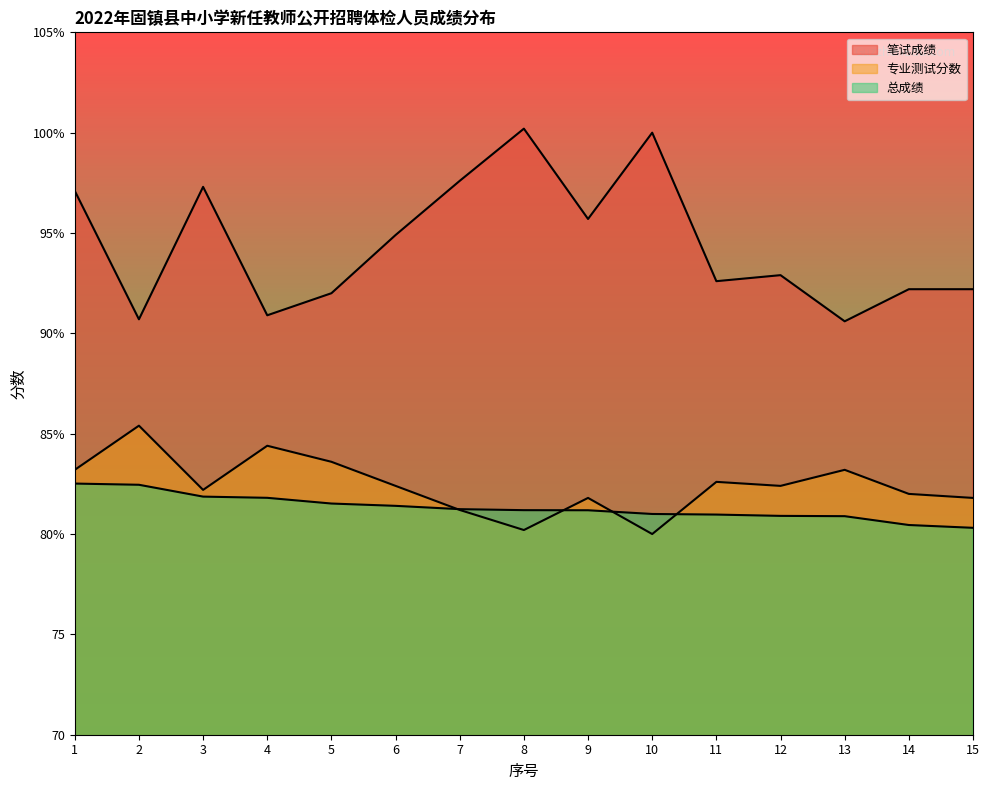

At which label is 笔试成绩 closest to 95?

6